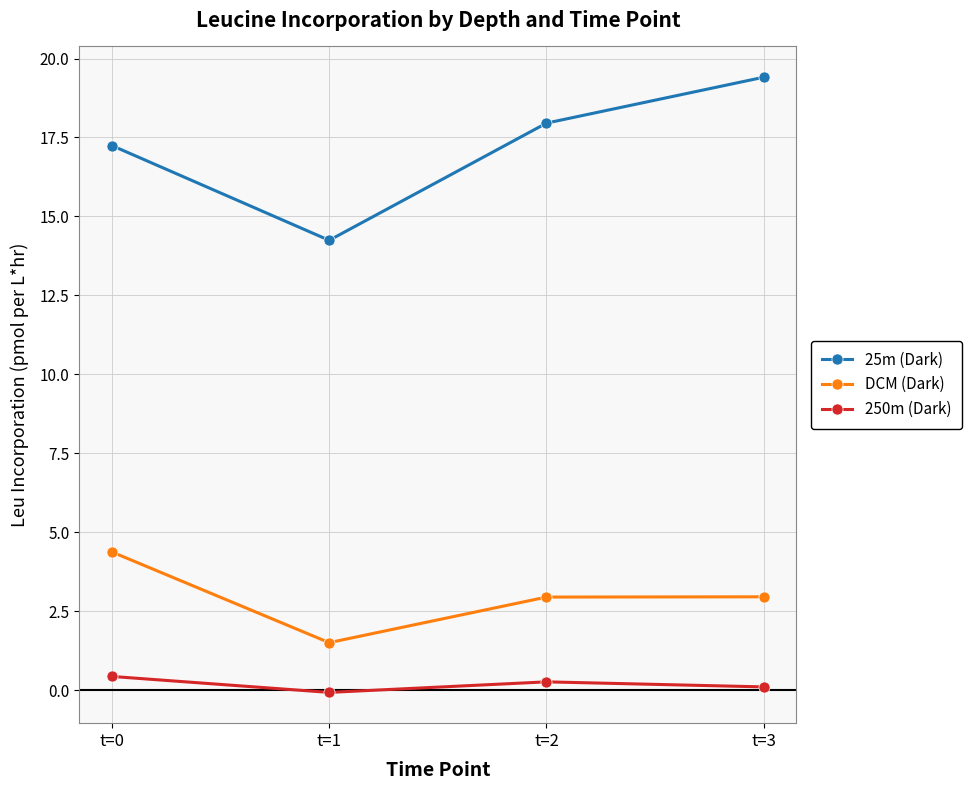

Is the value of DCM (Dark) at t=1 greater than the value of 25m (Dark) at t=3?

No